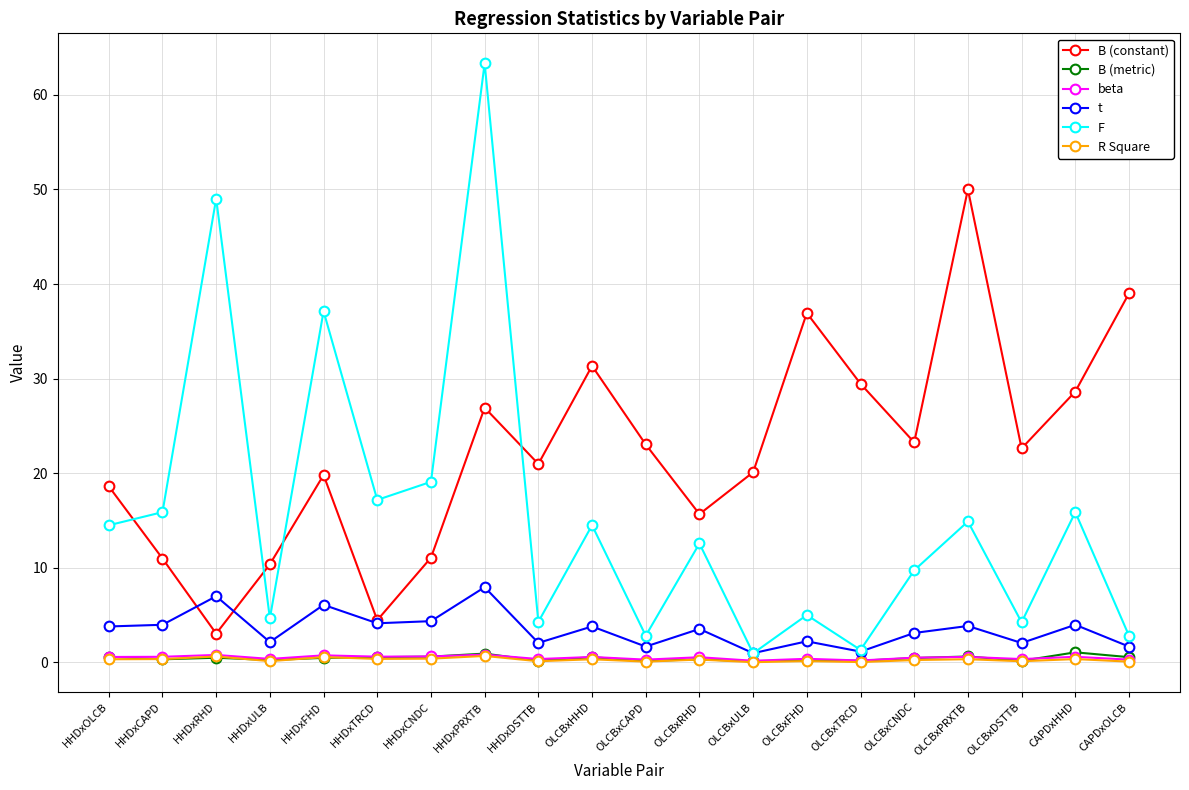

True or false: t and R Square intersect in this chart.

False